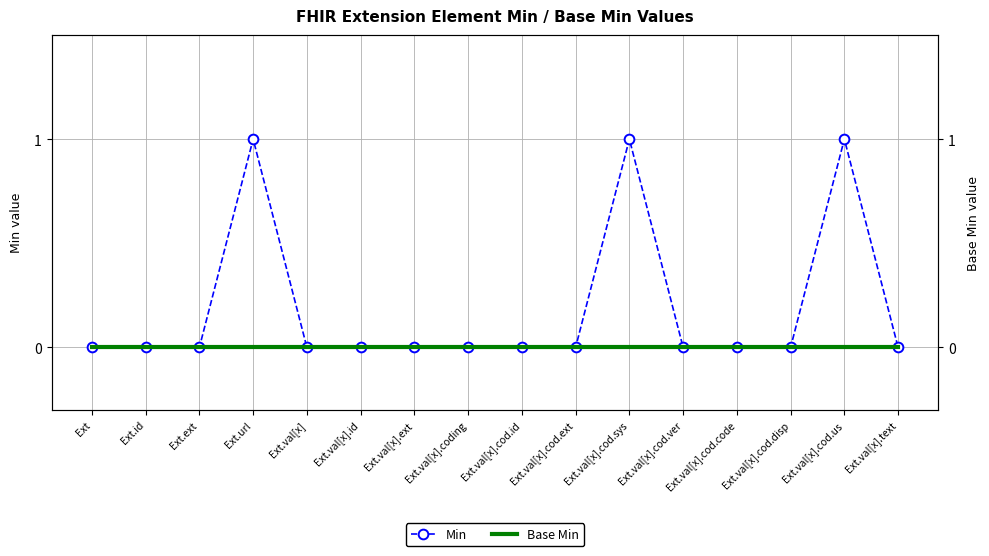

Which series has the widest spread of values?

Min